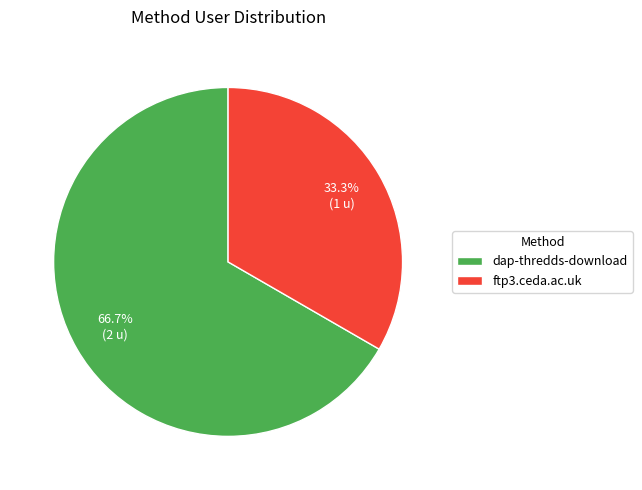

How many segments does this pie chart have?

2